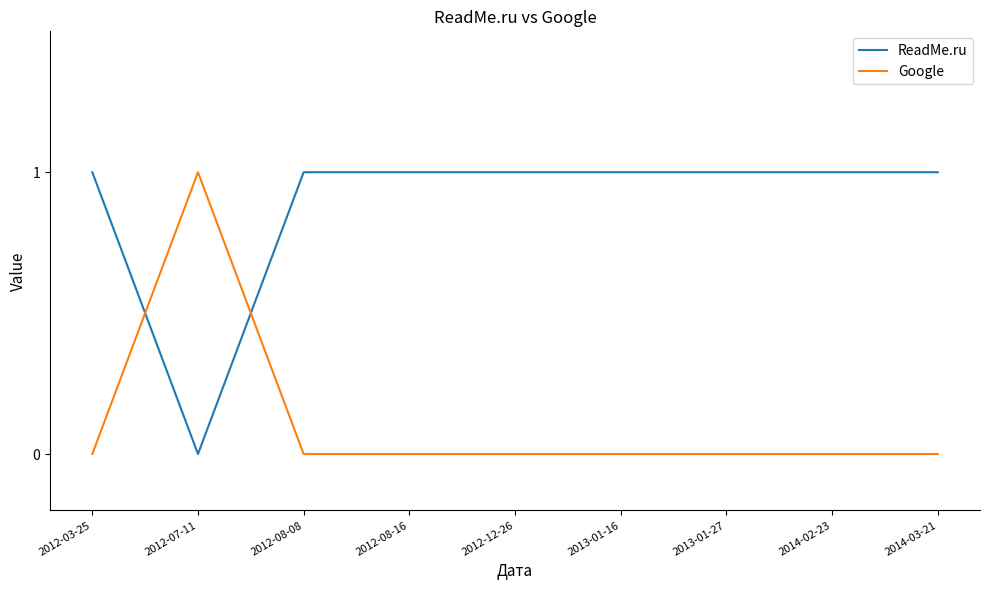

True or false: ReadMe.ru has a value of 1 at 2012-03-25.

True